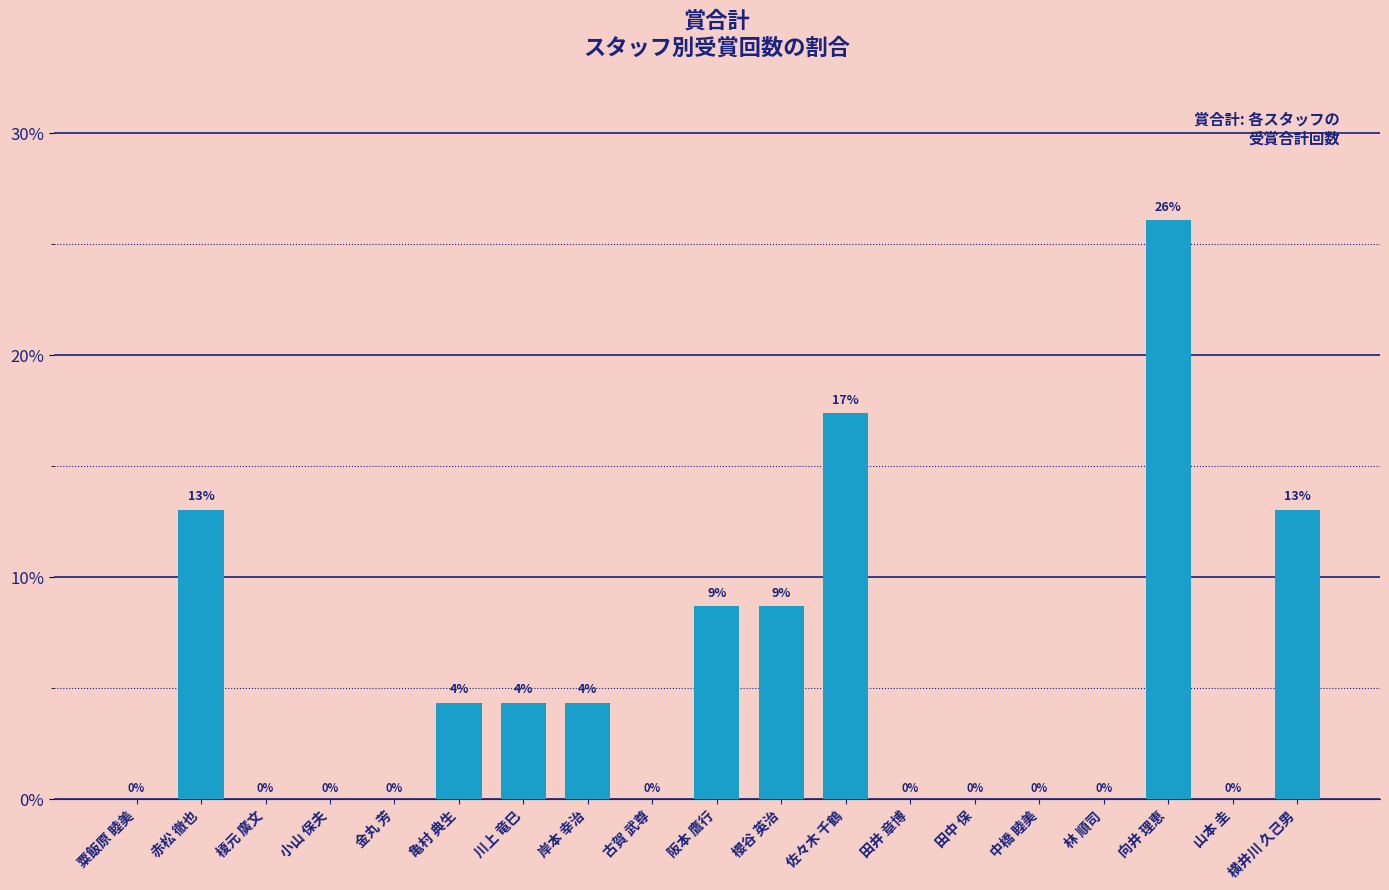

What is the ratio of the value at 川上 竜巳 to the value at 櫻谷 英治?

0.5